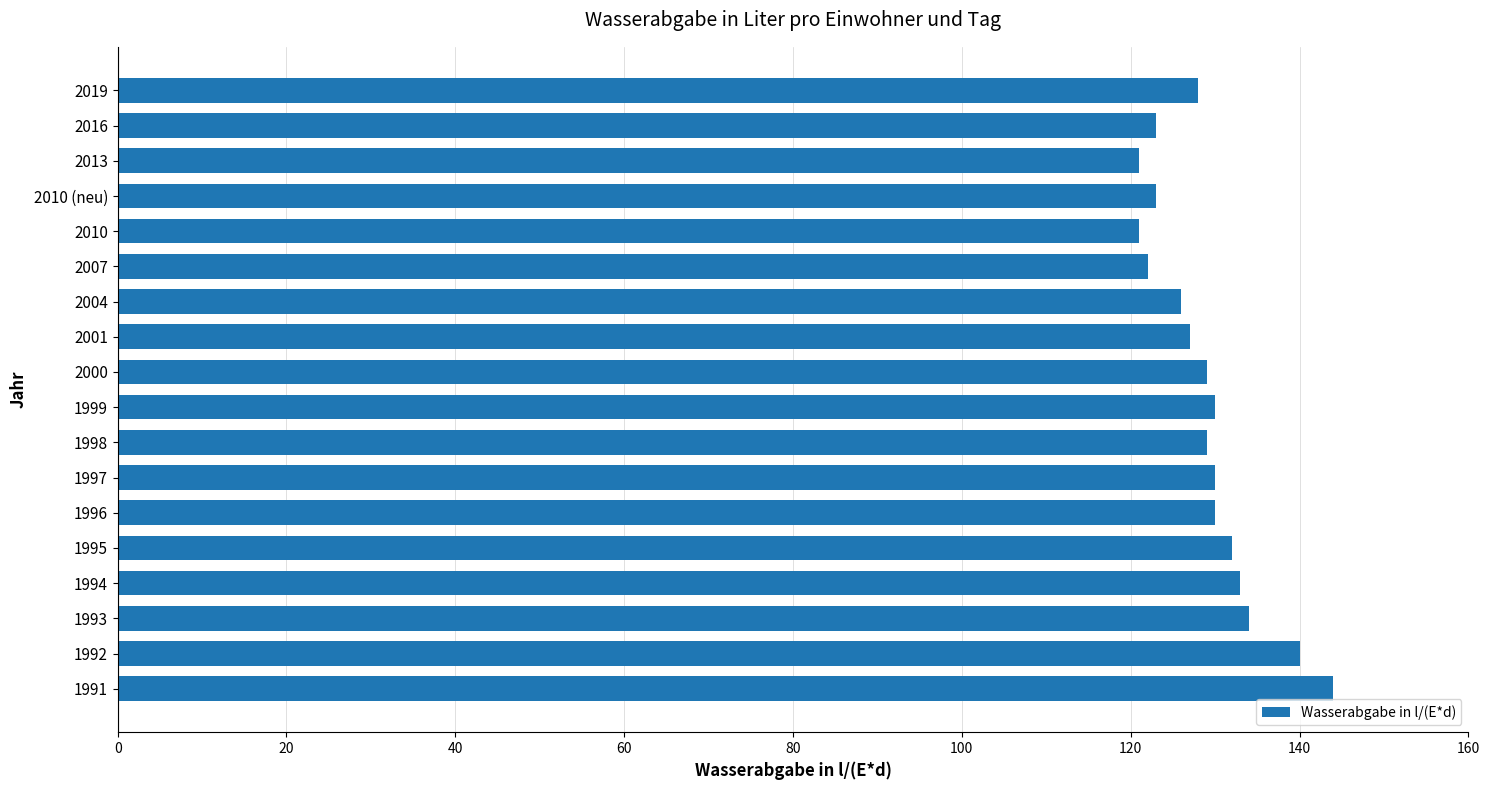

Does the chart contain any negative values?

No